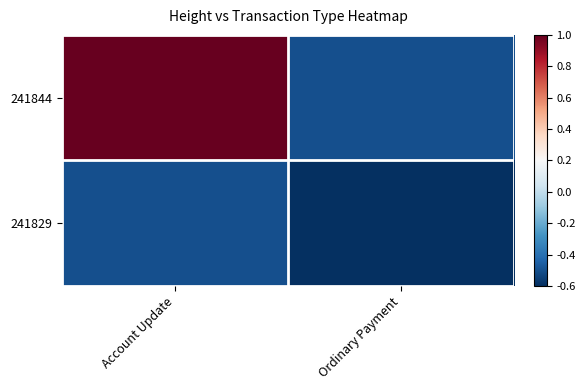

Rank the series by their maximum value, from lowest to highest.

241829, 241844